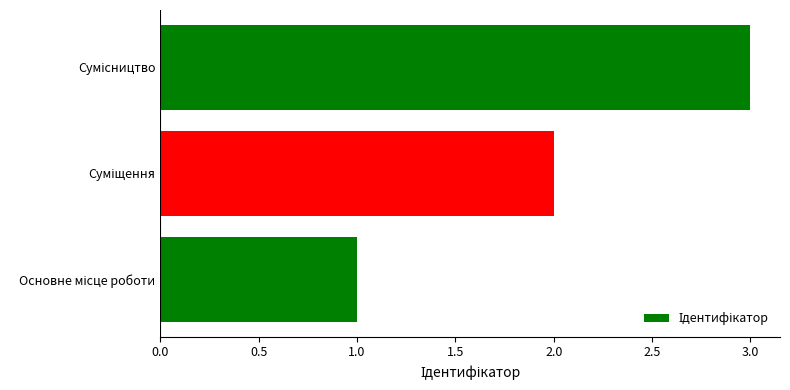

What is the greatest value displayed?

3